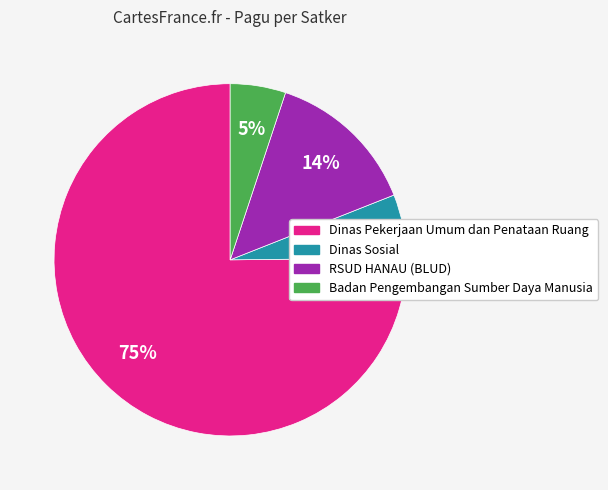

Is the sum of Dinas Sosial and Dinas Pekerjaan Umum dan Penataan Ruang greater than half?

Yes